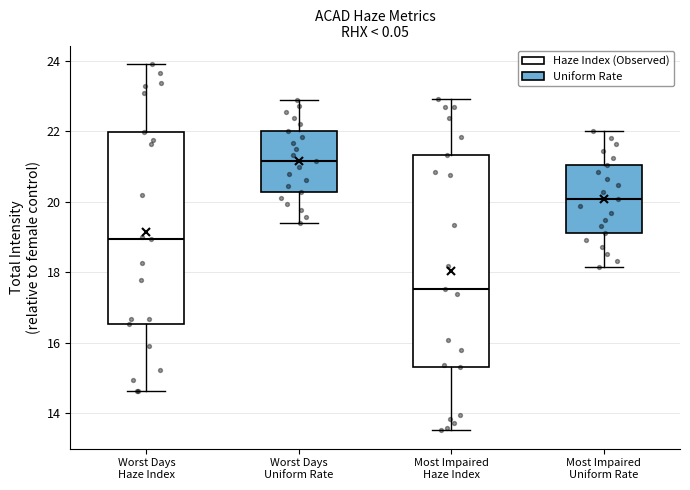

Reading left to right, read every box against the y-axis: the position of its median line, the range the box covers, and the ends of its whiskers. The values are not printed on the chart, so give them approximately, as read against the axis.

Worst Days Haze Index: median 19.0, box 16.6 to 22.0, whiskers 14.6 to 24.0
Worst Days Uniform Rate: median 21.2, box 20.2 to 22.0, whiskers 19.4 to 22.8
Most Impaired Haze Index: median 17.6, box 15.4 to 21.4, whiskers 13.6 to 23.0
Most Impaired Uniform Rate: median 20.0, box 19.2 to 21.0, whiskers 18.2 to 22.0